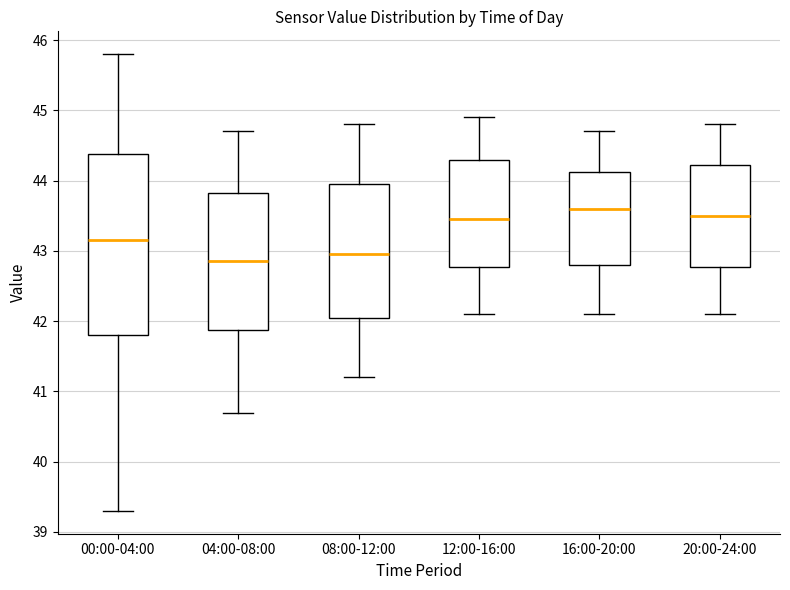

Reading left to right, read every box against the y-axis: the position of its median line, the range the box covers, and the ends of its whiskers. The values are not printed on the chart, so give them approximately, as read against the axis.

00:00-04:00: median 43.2, box 41.8 to 44.4, whiskers 39.3 to 45.8
04:00-08:00: median 42.9, box 41.9 to 43.8, whiskers 40.7 to 44.7
08:00-12:00: median 43.0, box 42.1 to 44.0, whiskers 41.2 to 44.8
12:00-16:00: median 43.5, box 42.8 to 44.3, whiskers 42.1 to 44.9
16:00-20:00: median 43.6, box 42.8 to 44.1, whiskers 42.1 to 44.7
20:00-24:00: median 43.5, box 42.8 to 44.2, whiskers 42.1 to 44.8